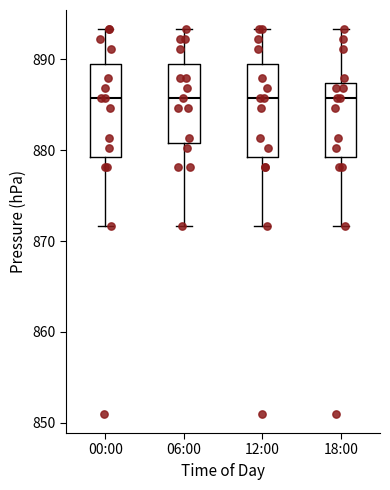

Reading left to right, transcribe this box plot: for each box, give where its median line is, the range the box spans, and where its two whiskers end, as read against the y-axis. The values are not printed on the chart, so give them approximately, as read against the axis.

00:00: median 886, box 879 to 890, whiskers 872 to 893
06:00: median 886, box 881 to 890, whiskers 872 to 893
12:00: median 886, box 879 to 890, whiskers 872 to 893
18:00: median 886, box 879 to 887, whiskers 872 to 893